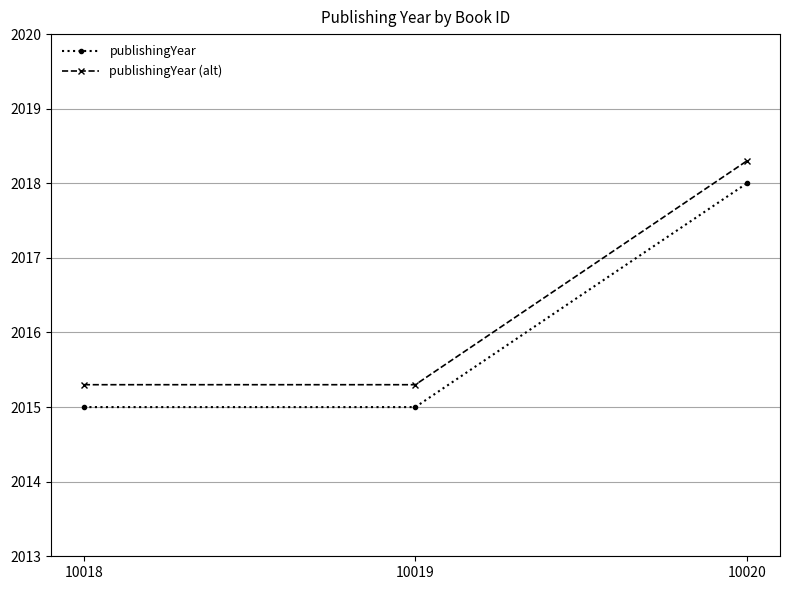

What is the lowest value of the publishingYear series?

2015.0